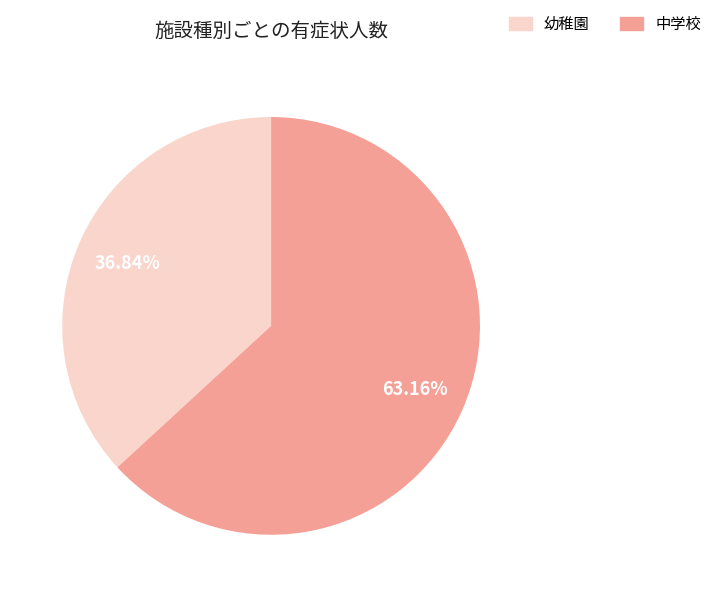

Count the number of slices in the pie.

2